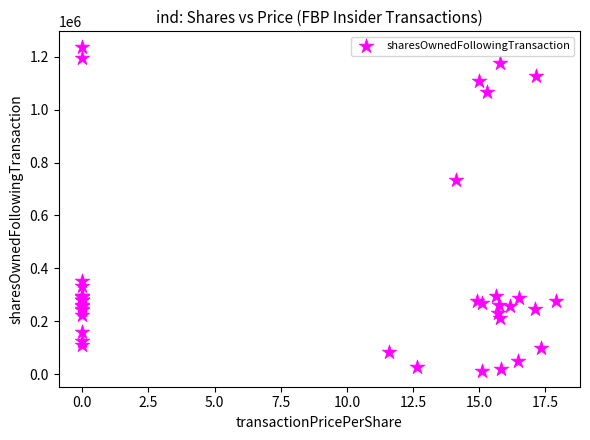

What Y value in the scatter plot is closest to 624142?

732484